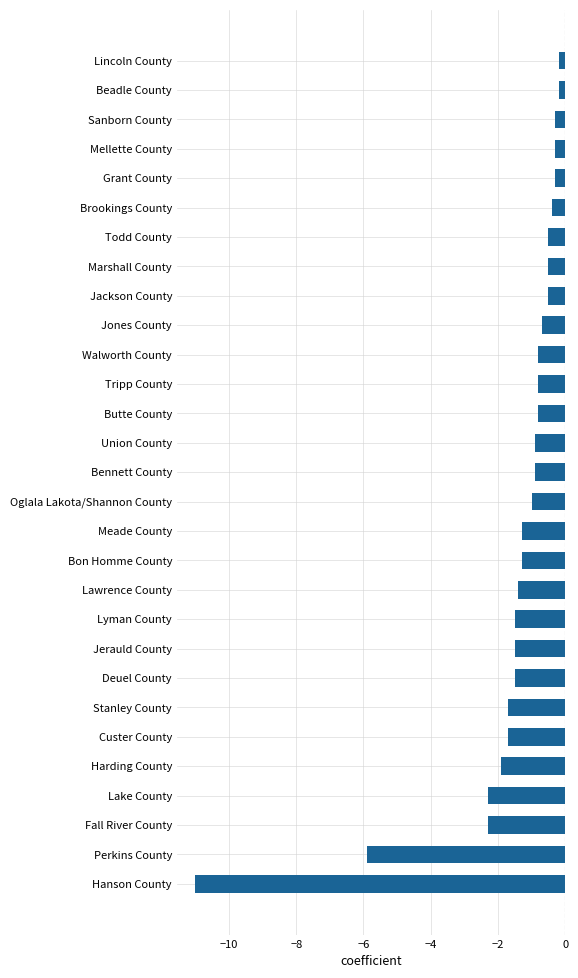

The value at Union County is -0.4. True or false?

False